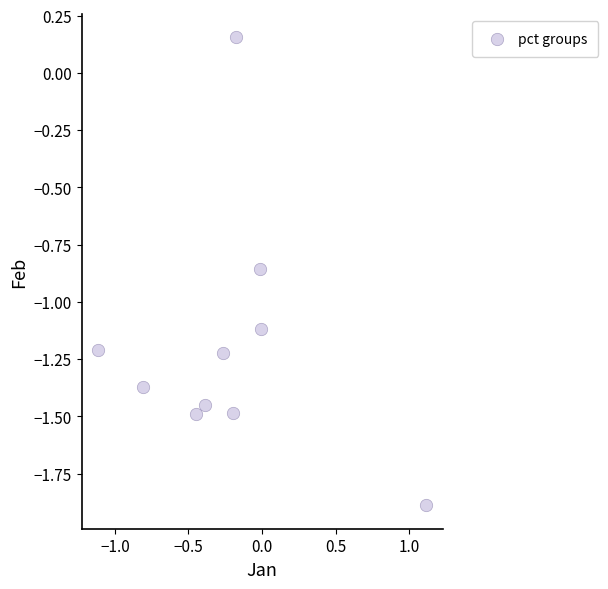

What is the range of X values (max minus min)?

2.2